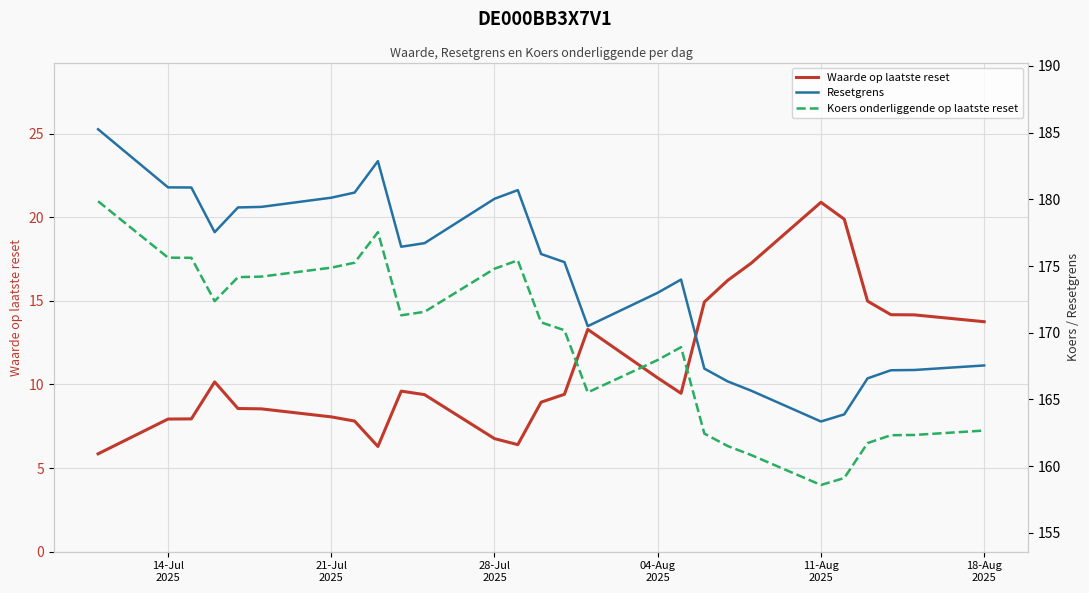

In Koers onderliggende op laatste reset, how many points are higher than both neighbors (excluding endpoints)?

3